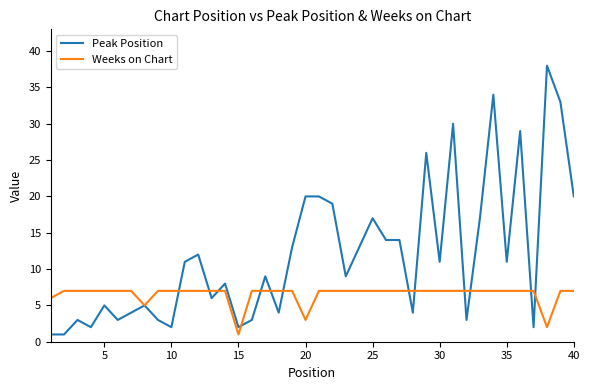

Is this an area chart (filled region under the line)?

No